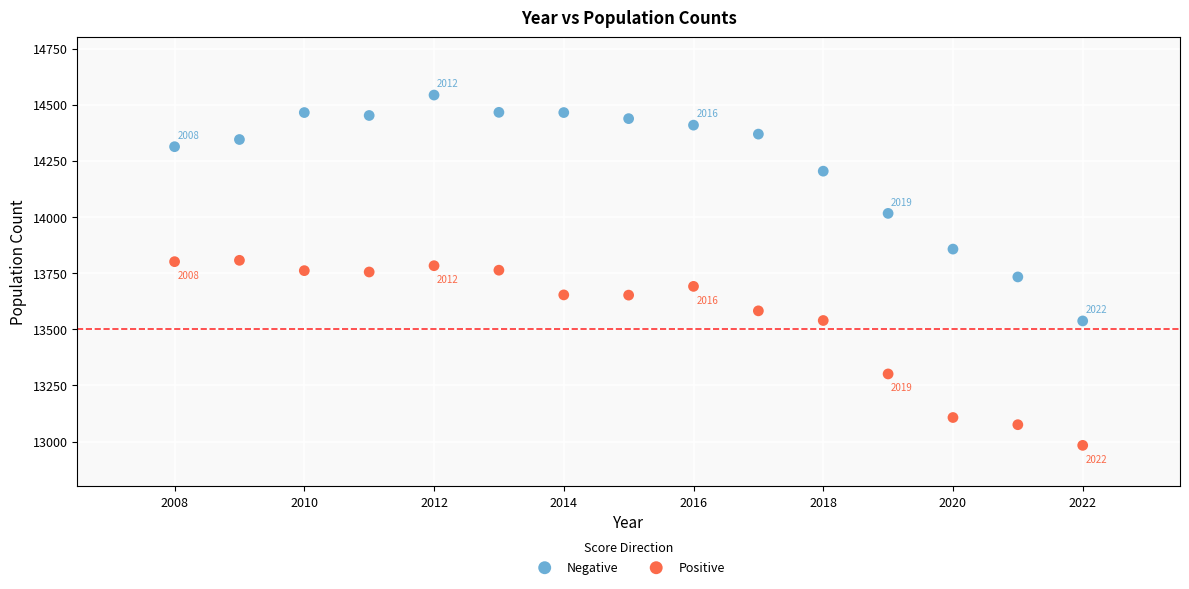

In the Positive series, what Y value is closest to 13395?

13301